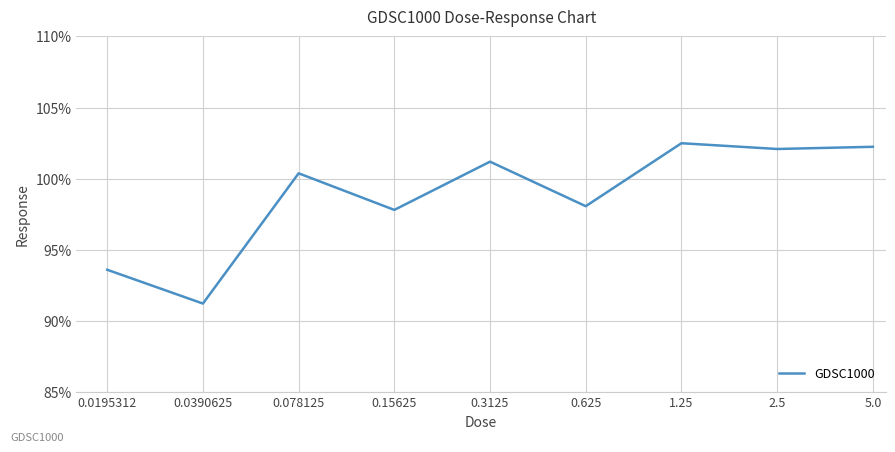

What is the maximum value shown in the chart?

102.5